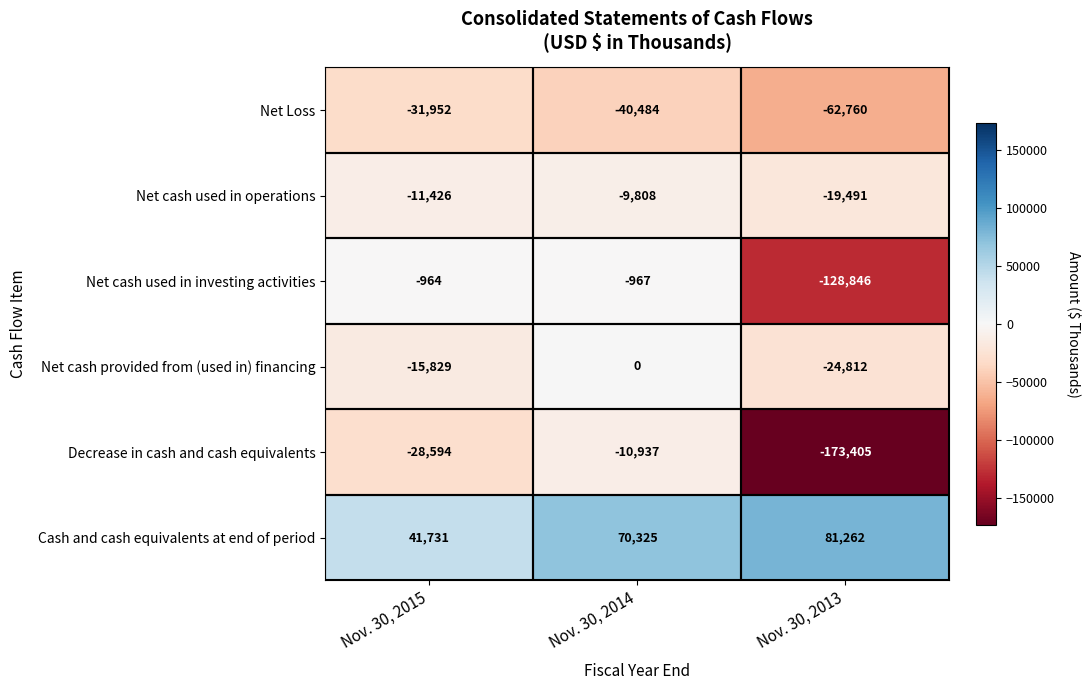

Which category has the lowest value in the Cash and cash equivalents at end of period series?

Nov. 30, 2015